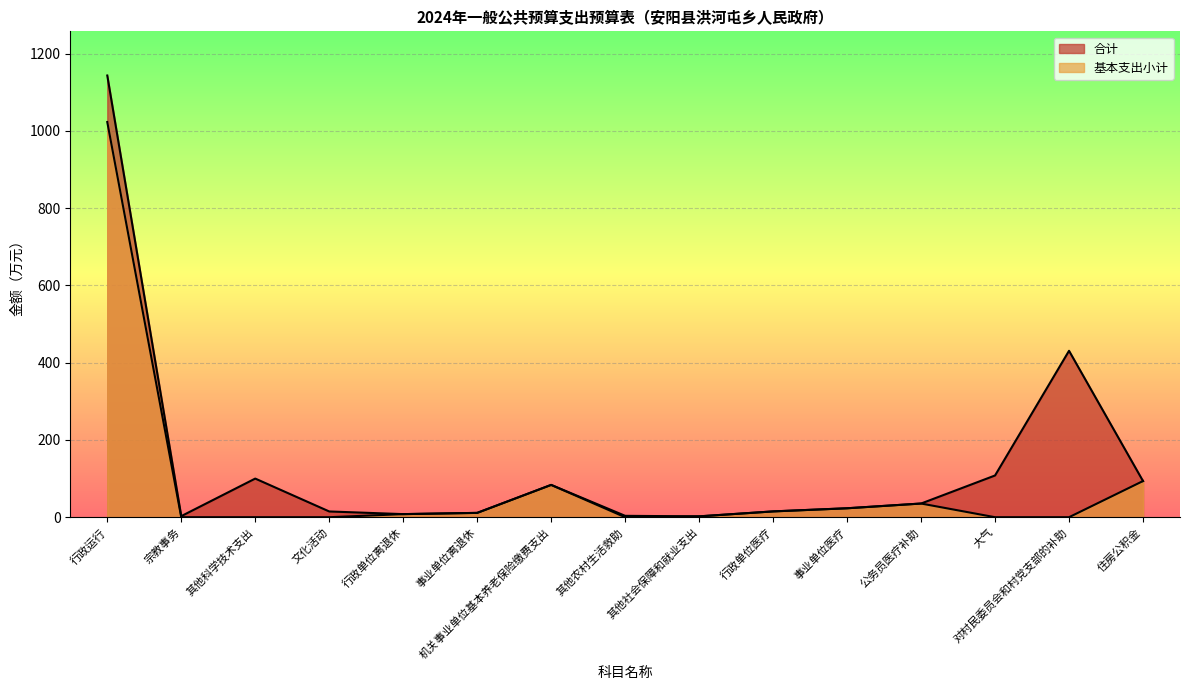

At how many categories does at least one series exceed 417?

2